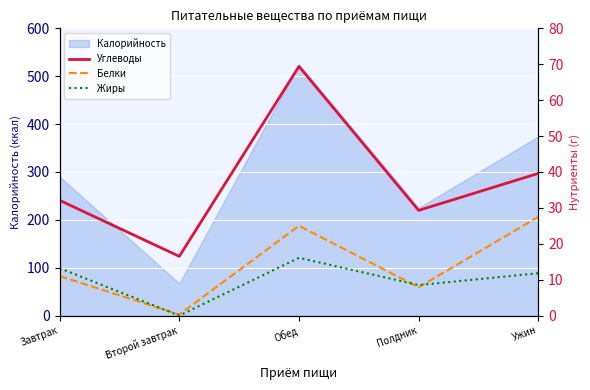

At which label is Углеводы closest to 42?

Ужин